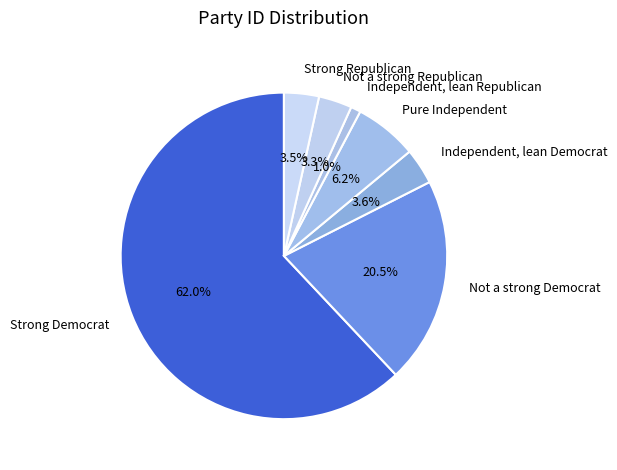

How many slices are in this pie chart?

7